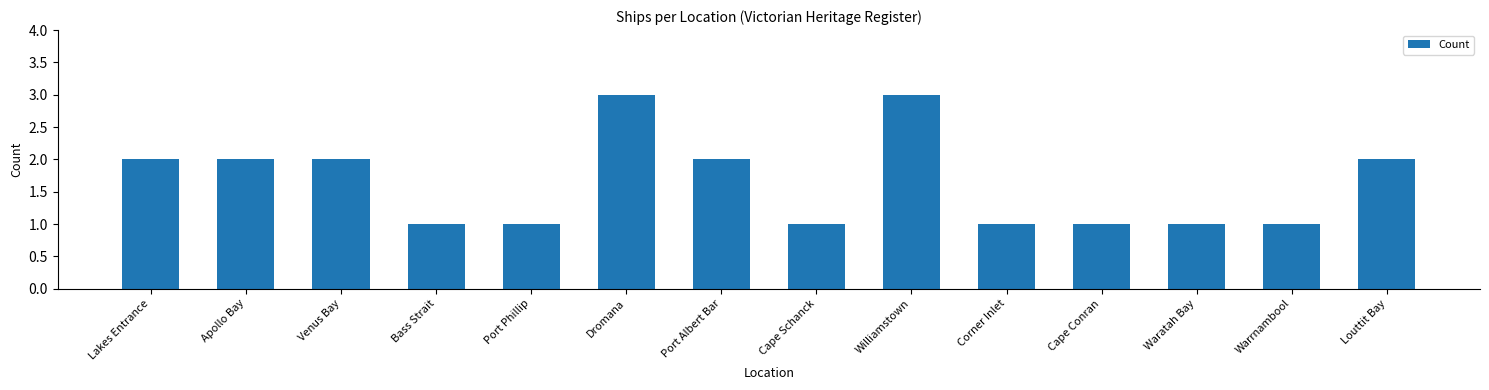

What is the maximum value shown in the chart?

3